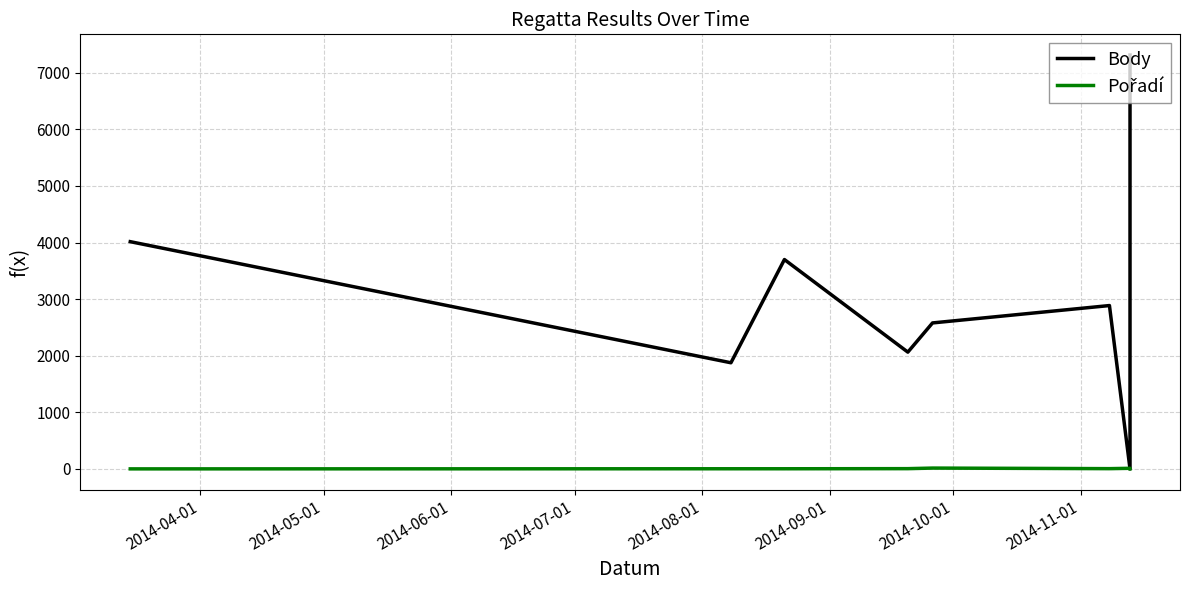

The value of Pořadí at 2014-08-01 is 20. True or false?

False